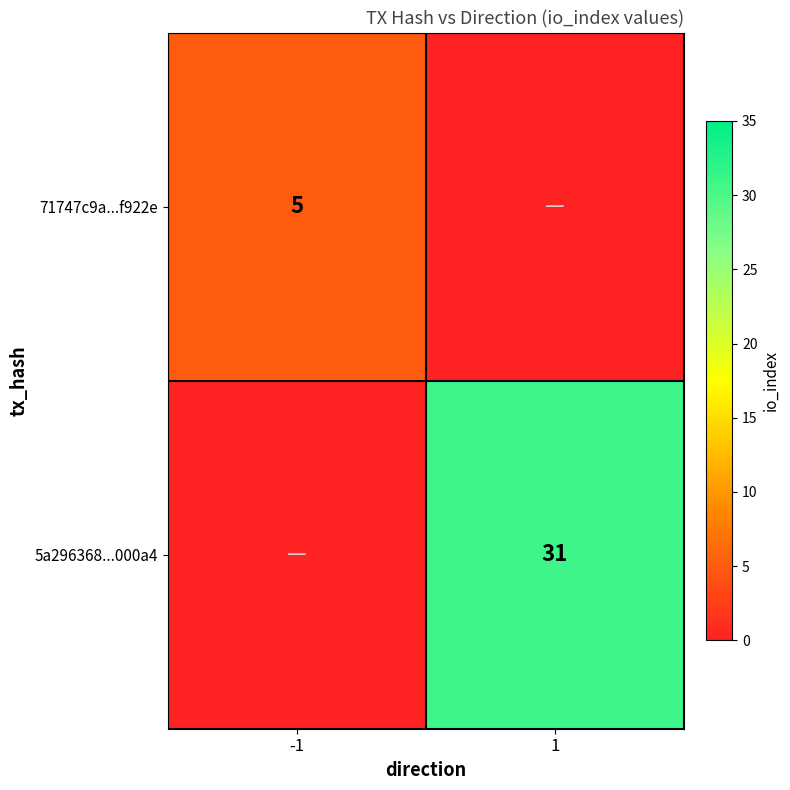

The 71747c9a...f922e series shows 7 at -1. True or false?

False